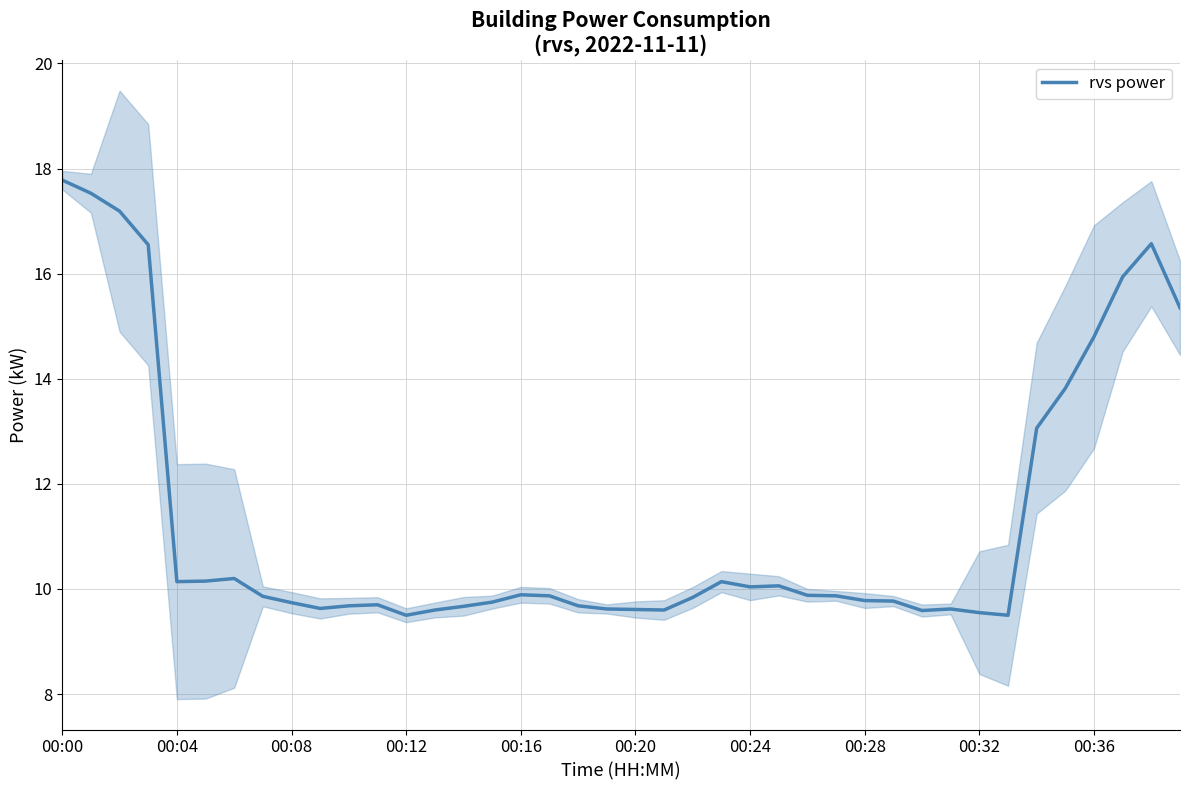

What is the difference between the maximum and minimum values?

8.3